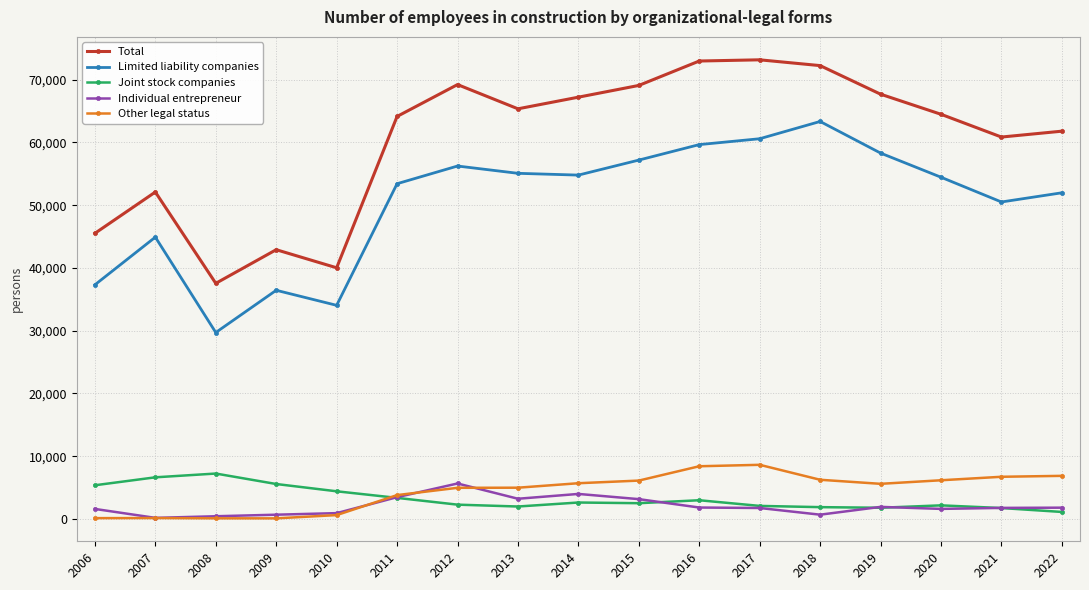

True or false: Other legal status has a value of 8344 at 2012.

False